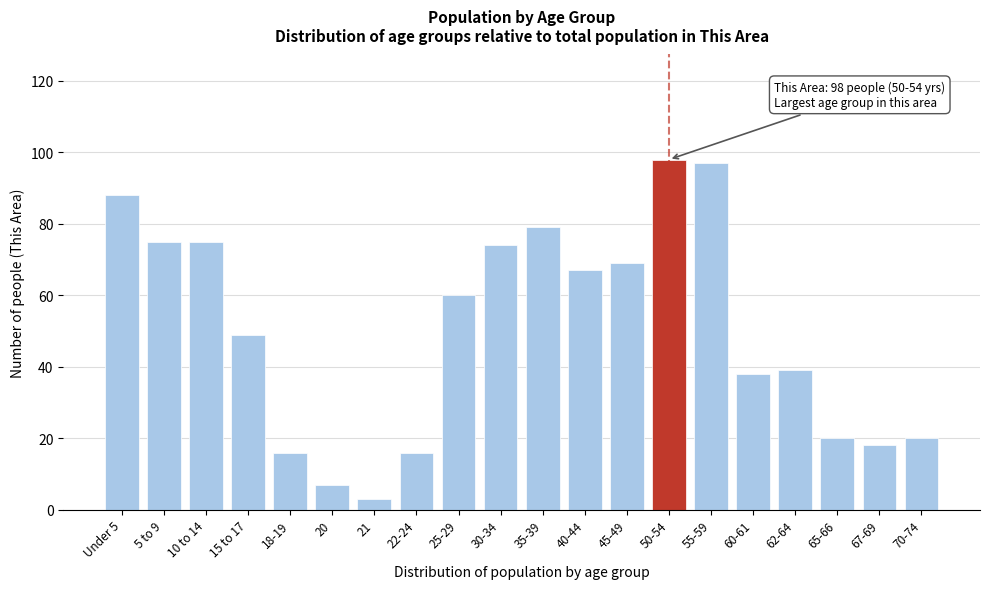

Reading right to left, what are all the values shown in this chart?

20	18	20	39	38	97	98	69	67	79	74	60	16	3	7	16	49	75	75	88